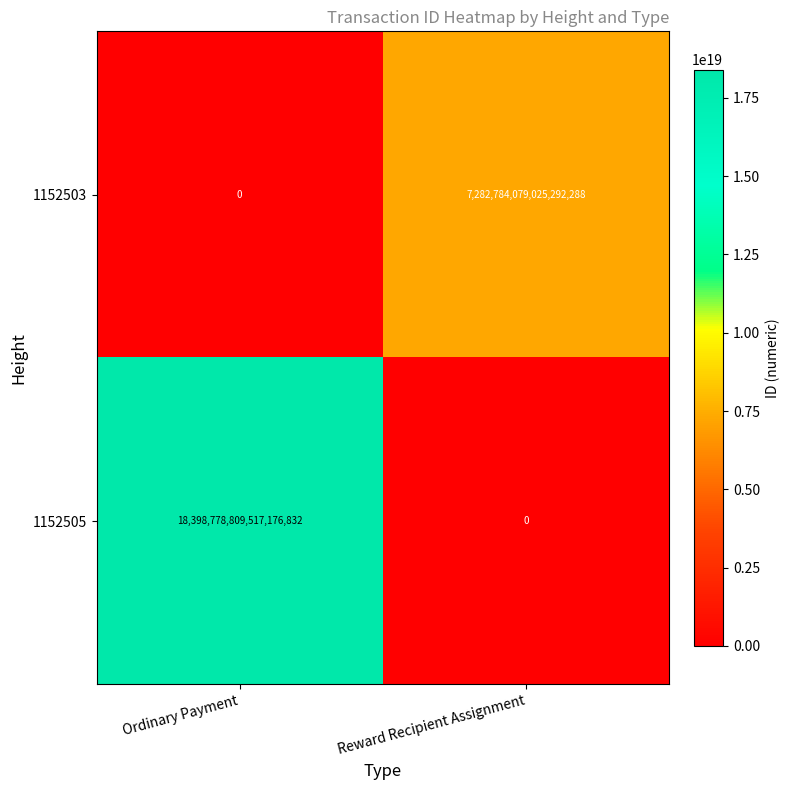

Is the value of 1152503 at Reward Recipient Assignment greater than the value of 1152505 at Reward Recipient Assignment?

Yes